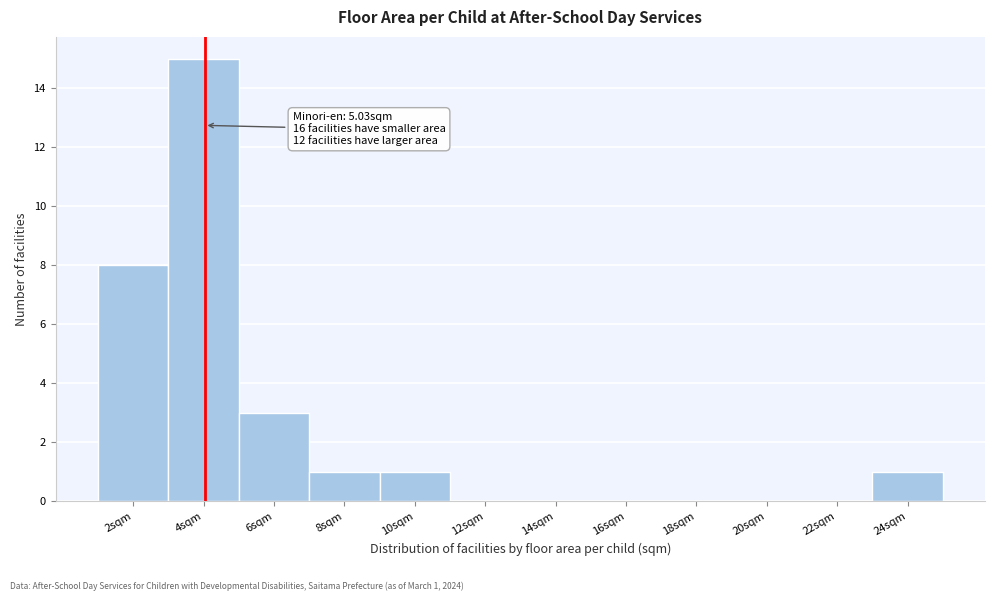

Reading left to right, transcribe all the data shown in this chart.

2sqm=8	4sqm=15	6sqm=3	8sqm=1	10sqm=1	12sqm=0	14sqm=0	16sqm=0	18sqm=0	20sqm=0	22sqm=0	24sqm=1